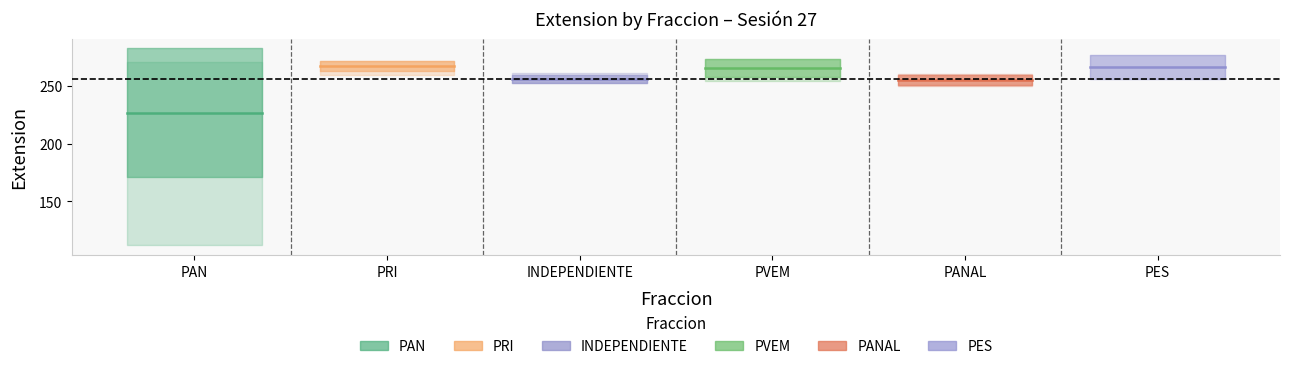

What is the sum of the PAN values at PRI and PAN?

453.0